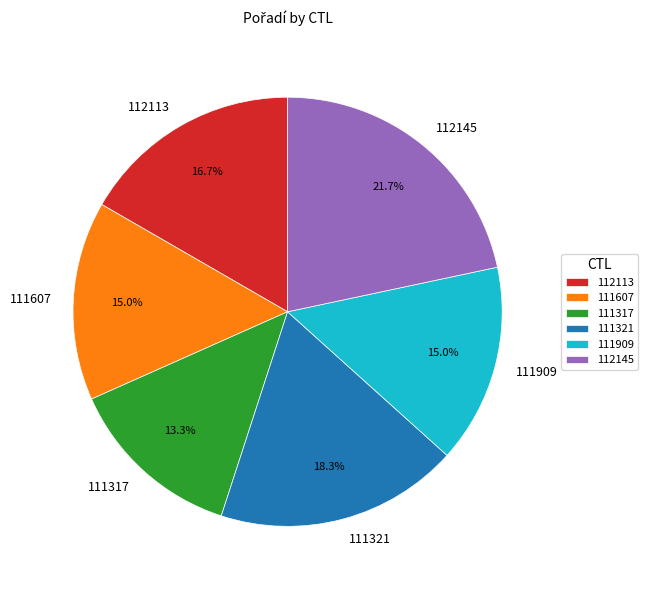

Which category has the biggest portion of the pie?

112145